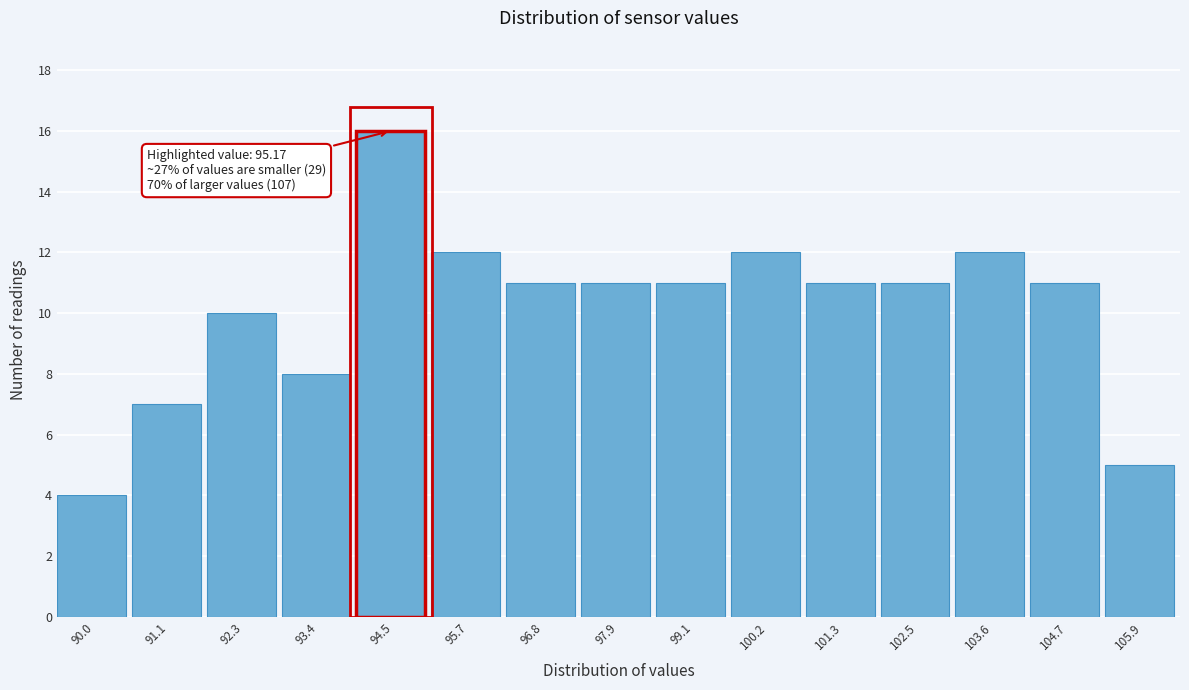

Reading left to right, what are all the values shown in this chart?

4	7	10	8	16	12	11	11	11	12	11	11	12	11	5